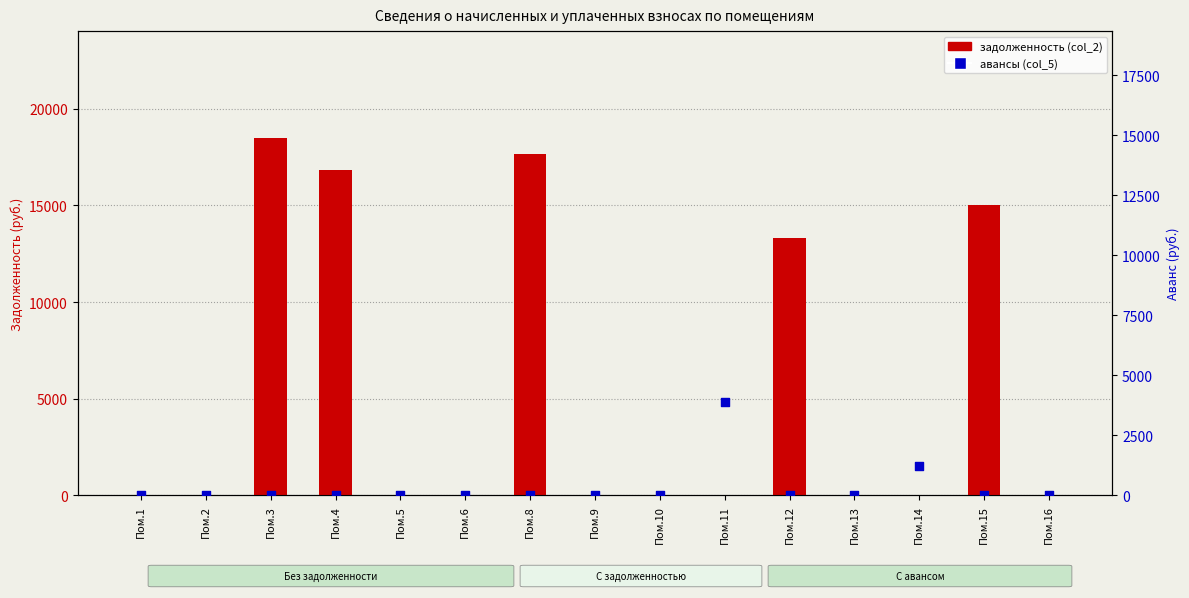

What are all the series names shown in the legend?

задолженность (col_2), авансы (col_5)